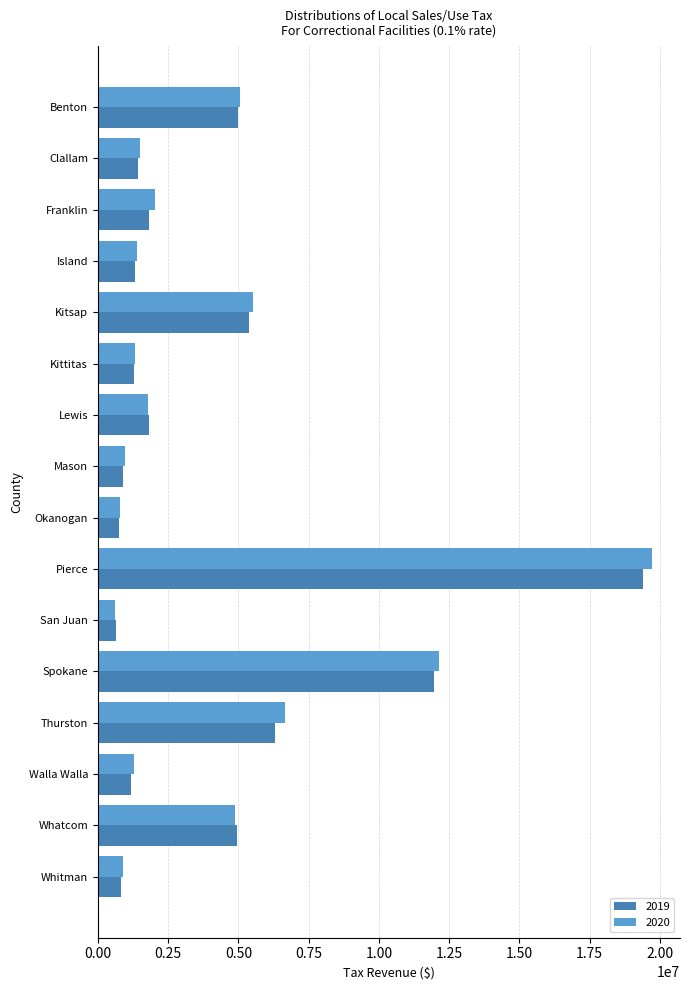

What is the difference between the second highest and second lowest values in the 2020 series?

11366161.0